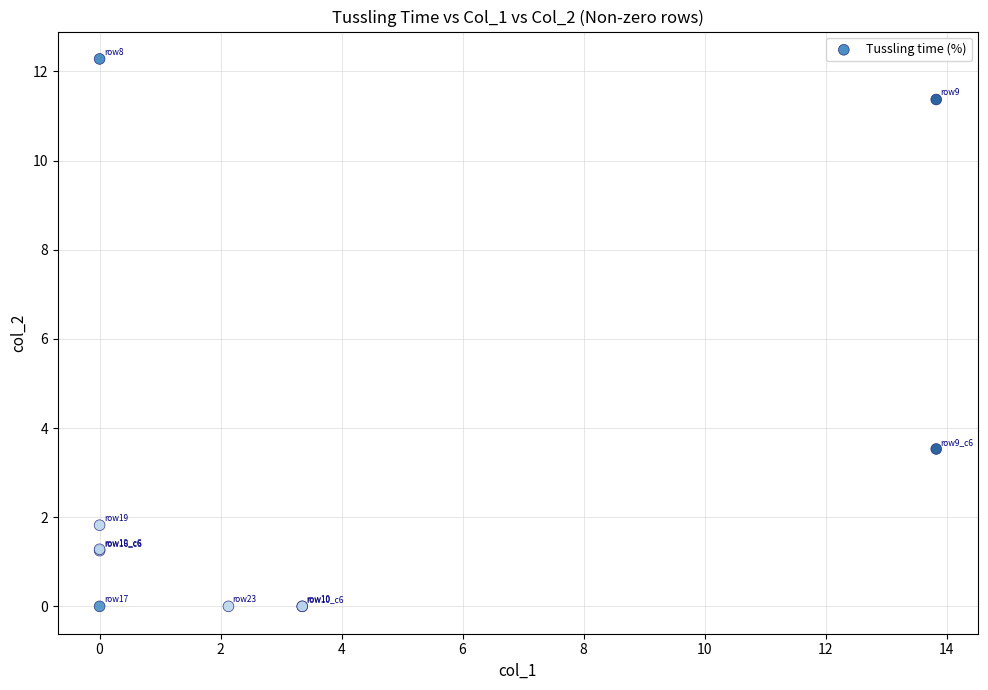

What Y value in the scatter plot is closest to 6?

3.5